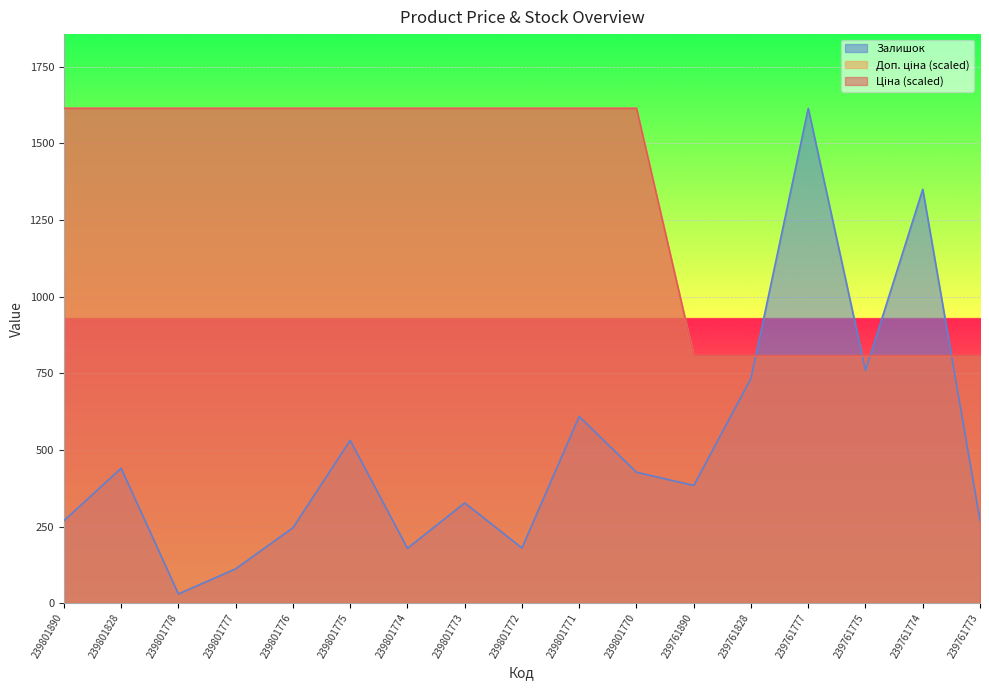

What is the maximum value shown in the chart?

1614.0